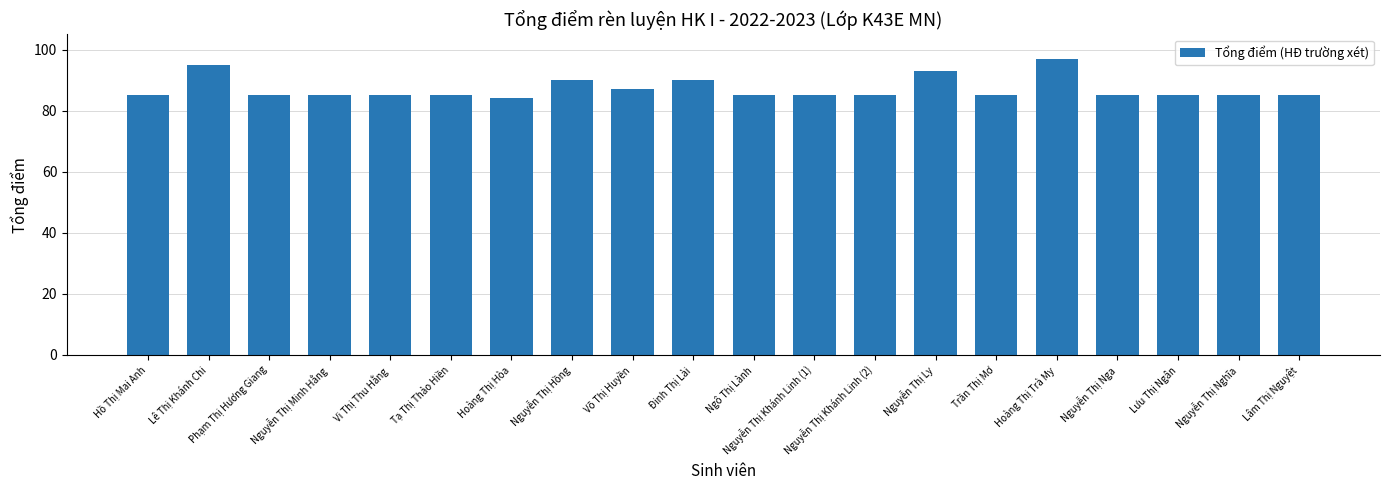

What is the sum of all values?

1741